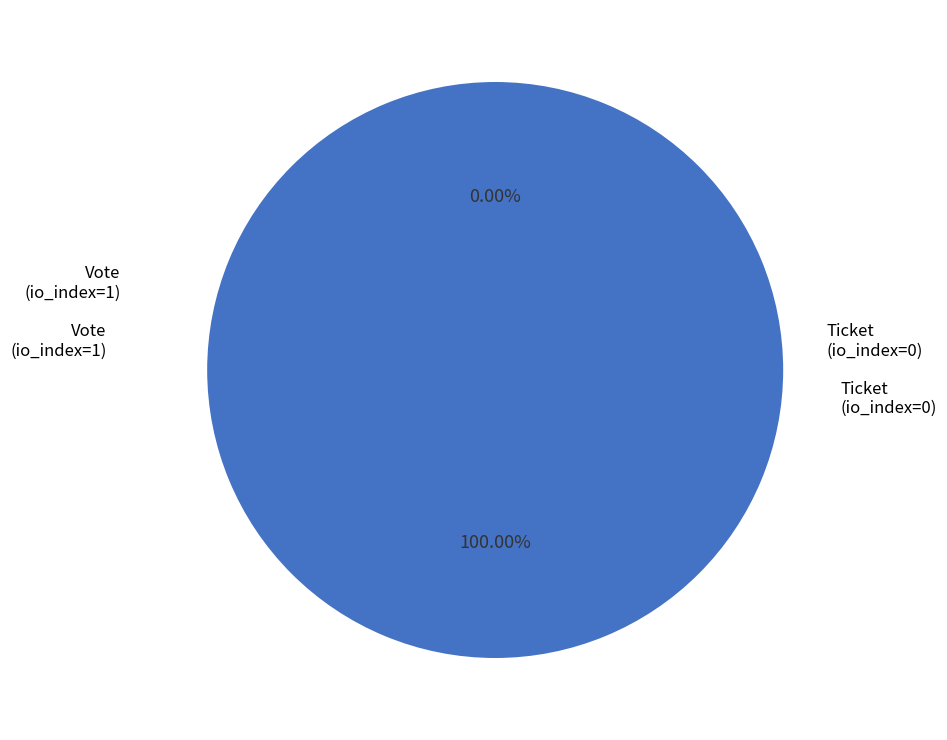

Count the number of slices in the pie.

2